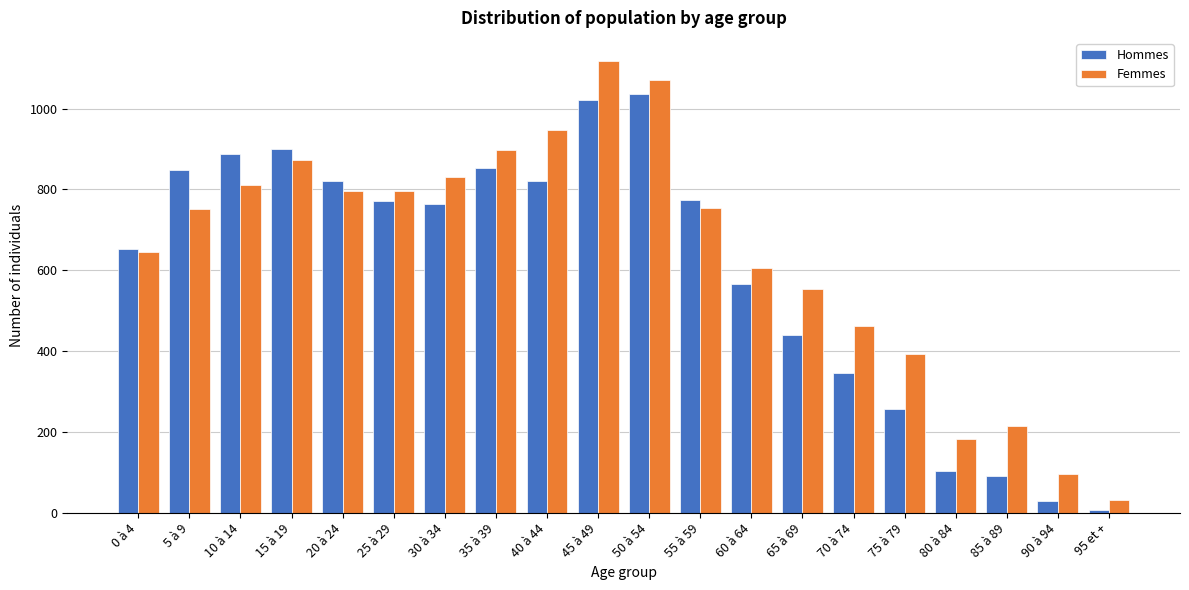

What is the average value of the Femmes series?

642